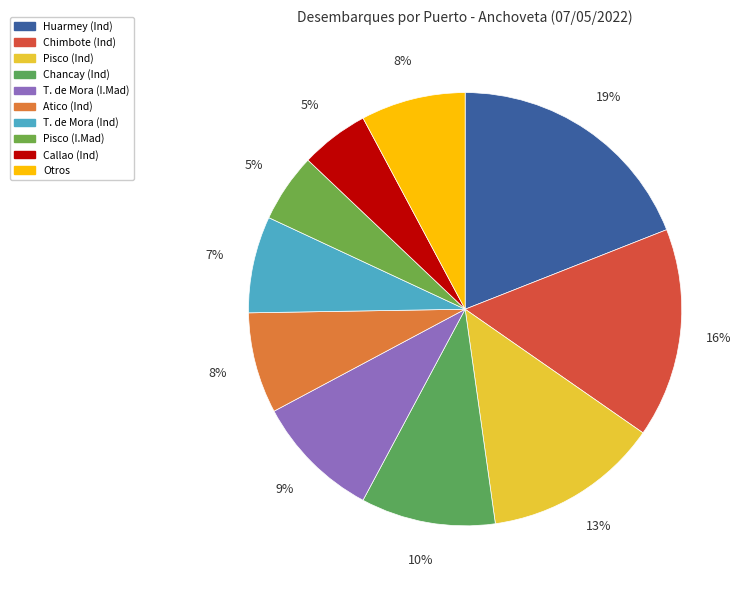

Which category has the biggest portion of the pie?

Huarmey (Ind)